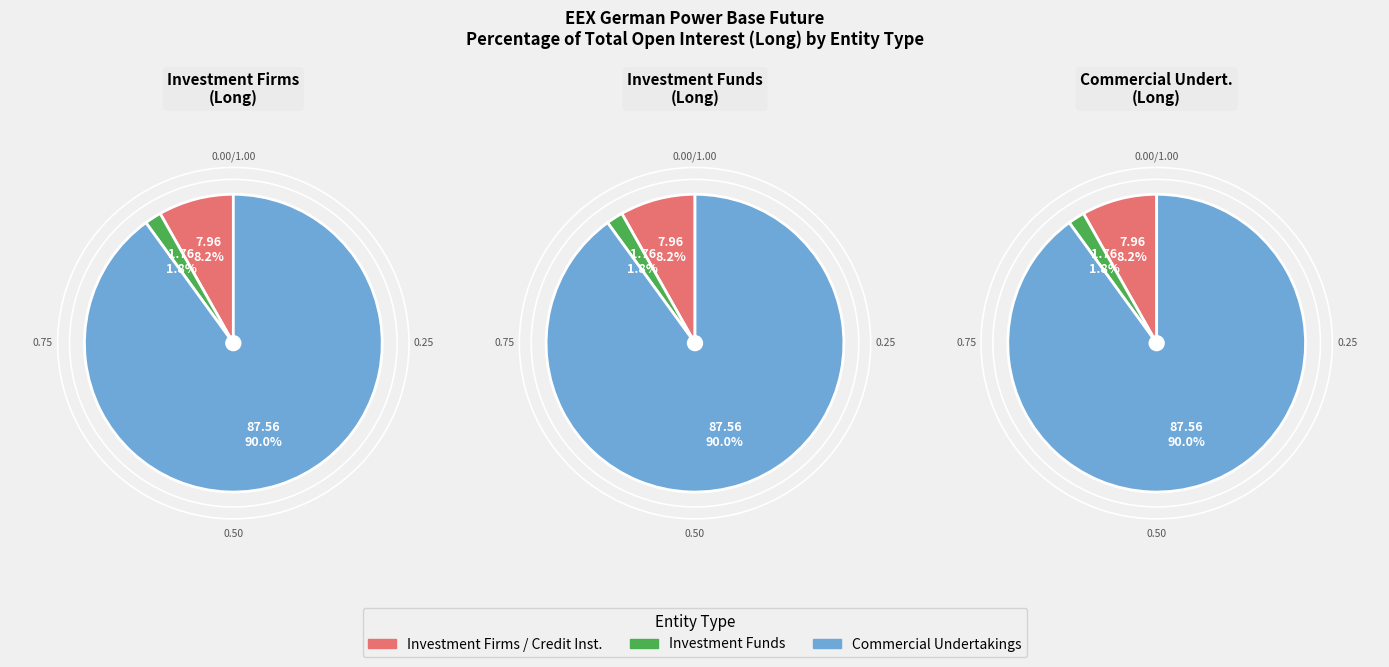

True or false: Investment Firms or credit institutions (Short) accounts for 18% of the total.

False